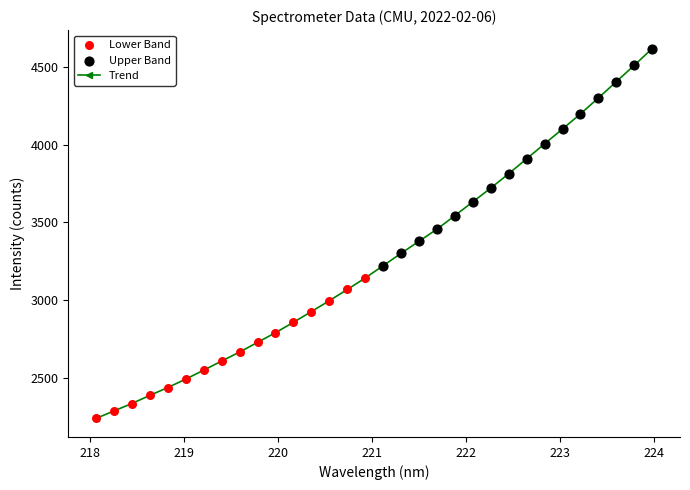

What is the minimum value shown in the chart?

2237.1